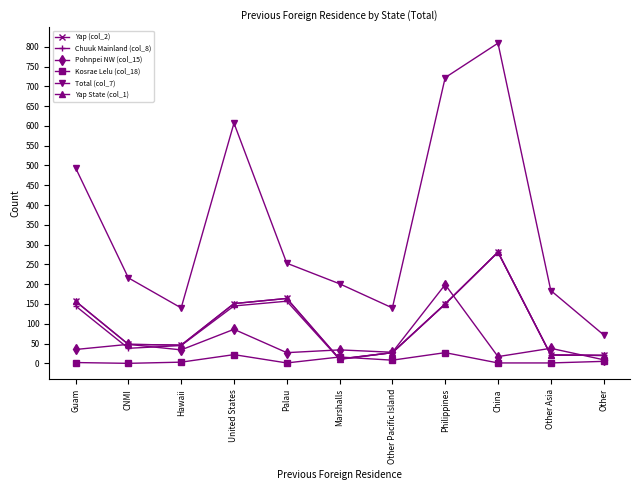

How many data points in Yap (col_2) are less than 48?

5